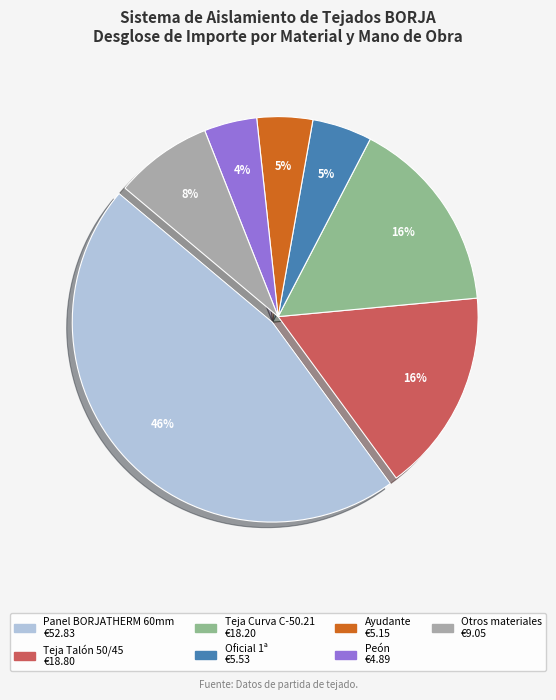

Is there a majority slice in this chart?

No